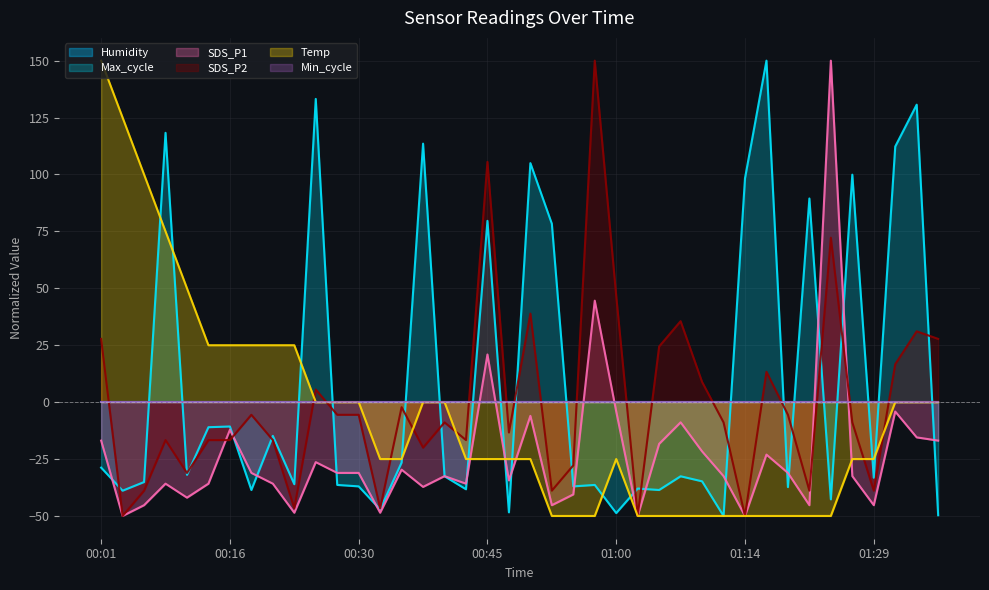

What is the highest value of the Max_cycle series?

150.0